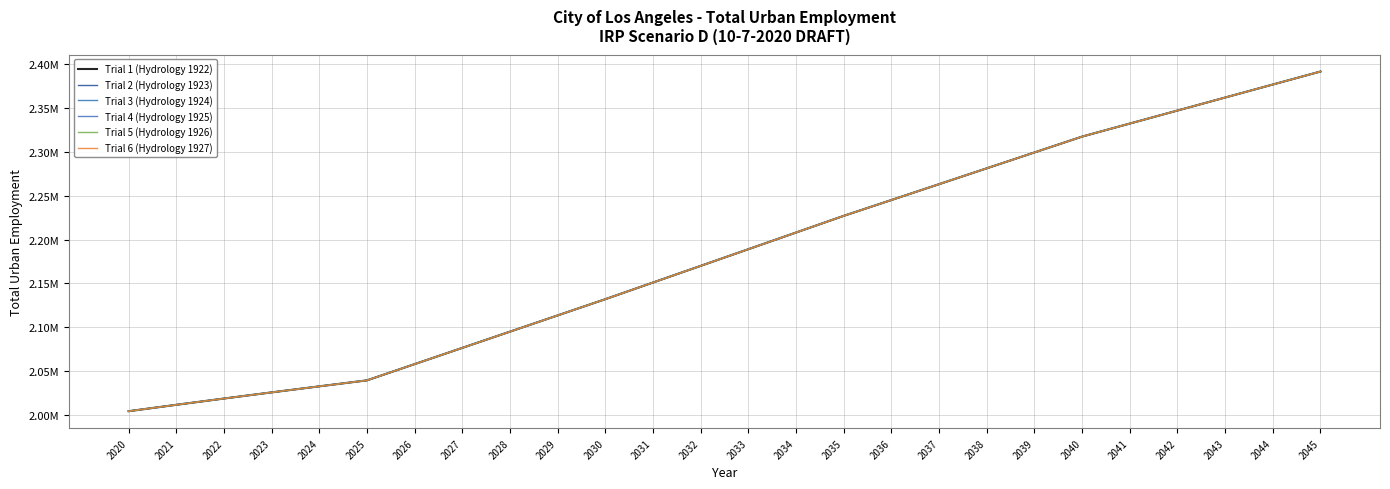

Is this an area chart (filled region under the line)?

No